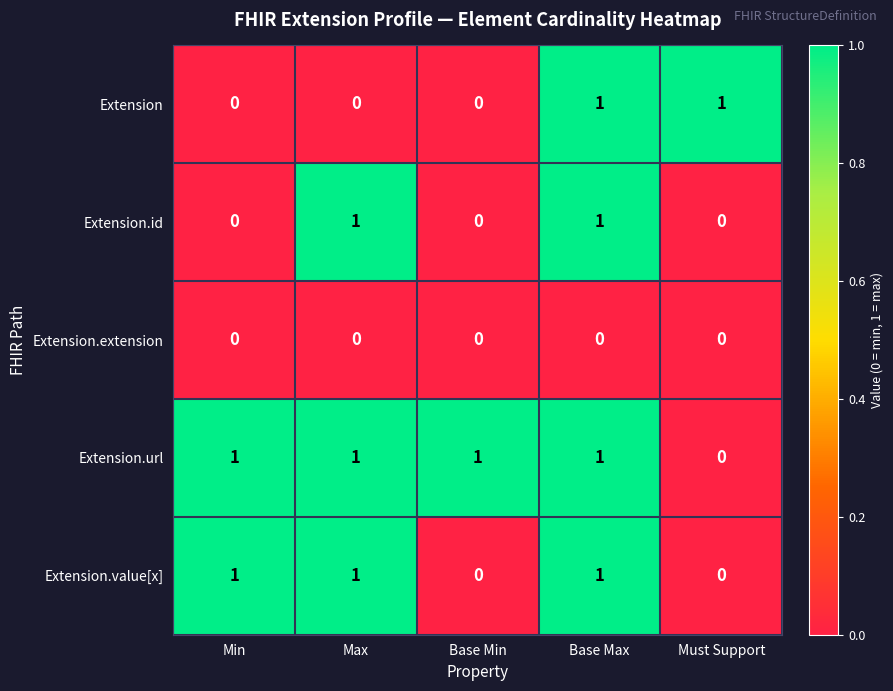

The value of Extension.extension at Base Min is 0. True or false?

True